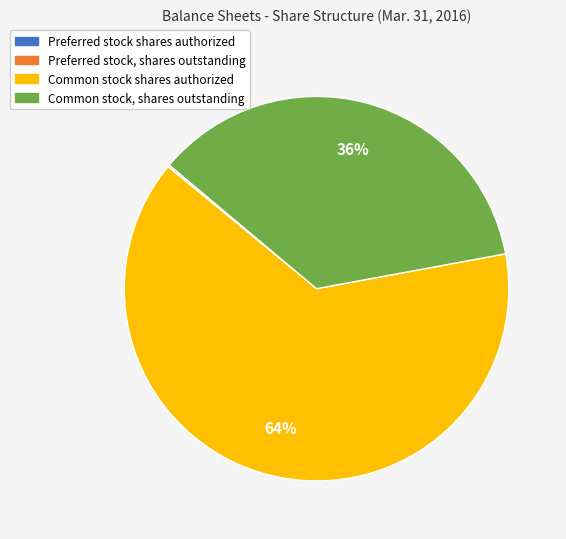

To the nearest percent, what is the average slice percentage?

25%